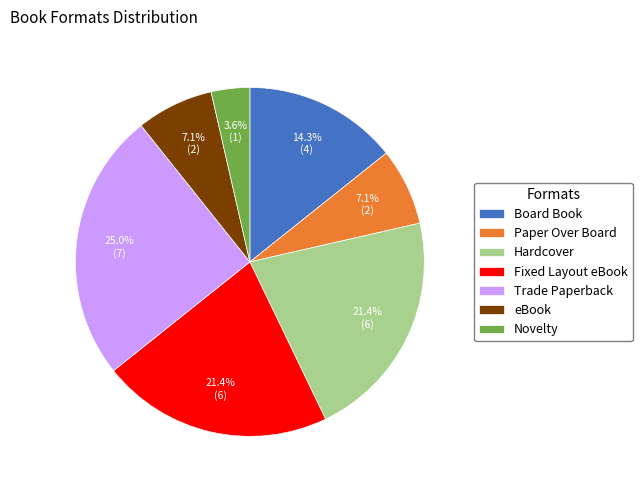

To the nearest percent, what is the combined percentage of Paper Over Board and Board Book?

21%